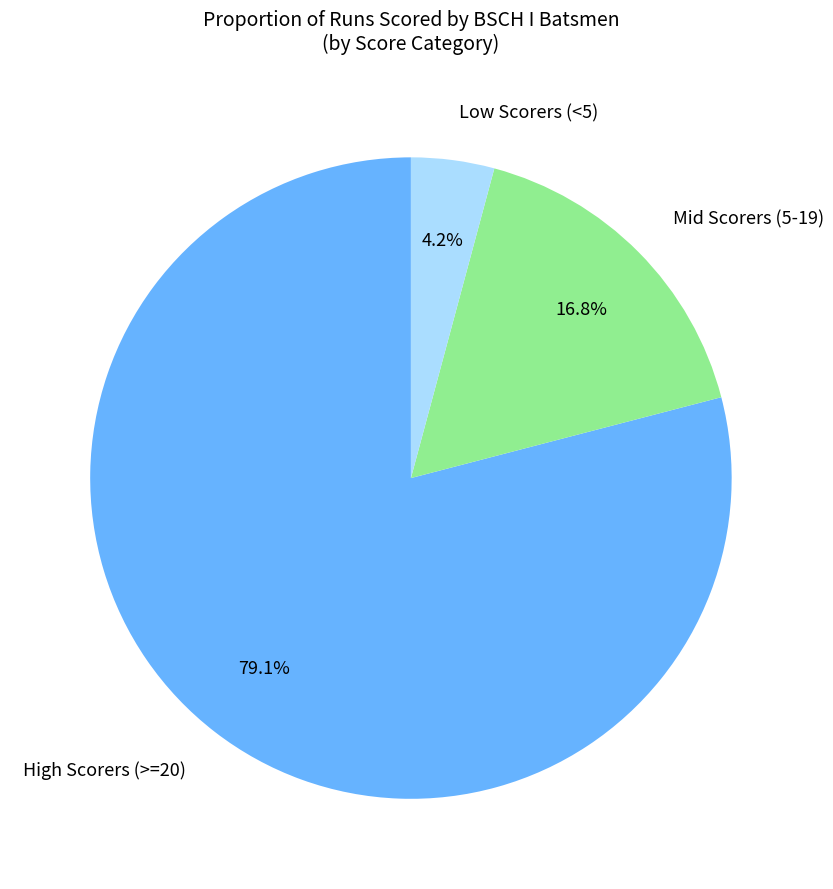

Which category has the biggest portion of the pie?

High Scorers (>=20)